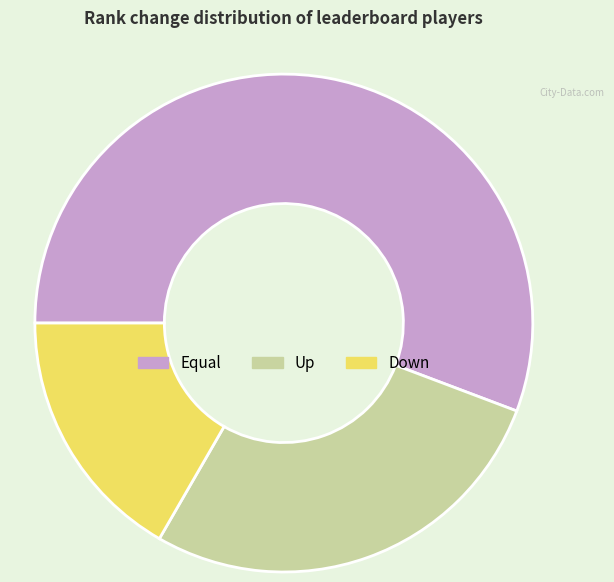

Does any single category account for the majority?

Yes